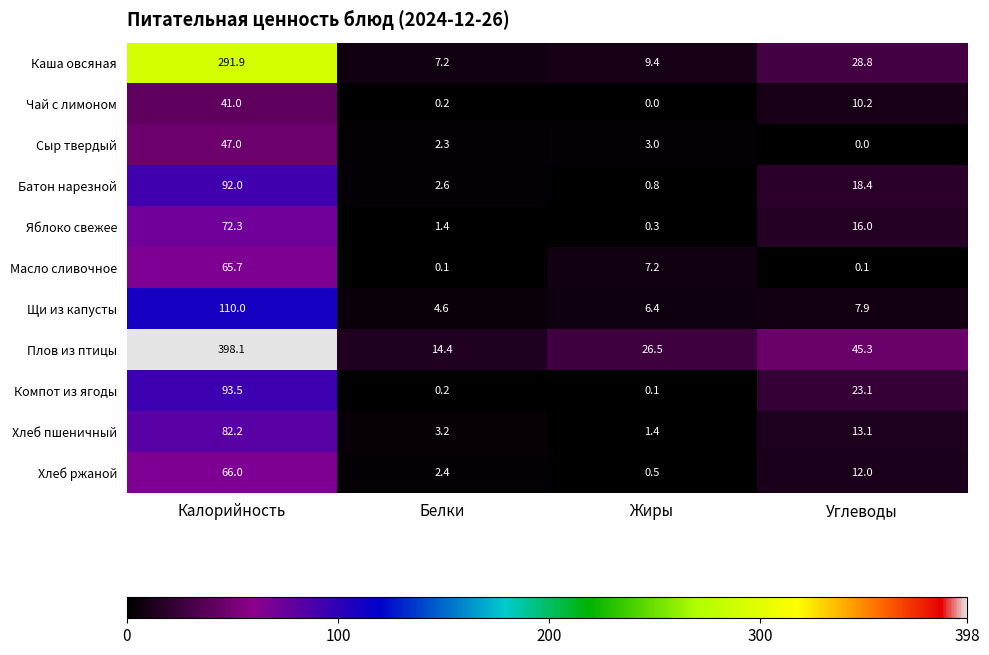

At which category does the chart reach its peak across all series?

Калорийность